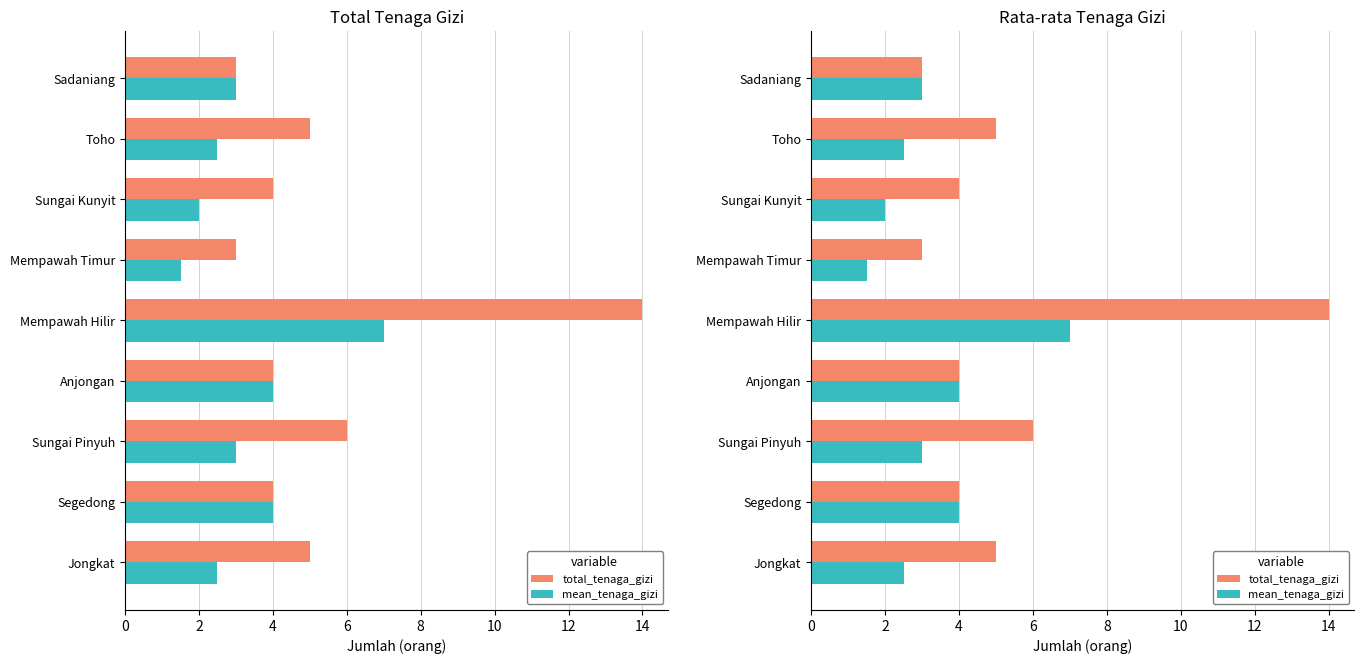

How many bars are there in total?

18